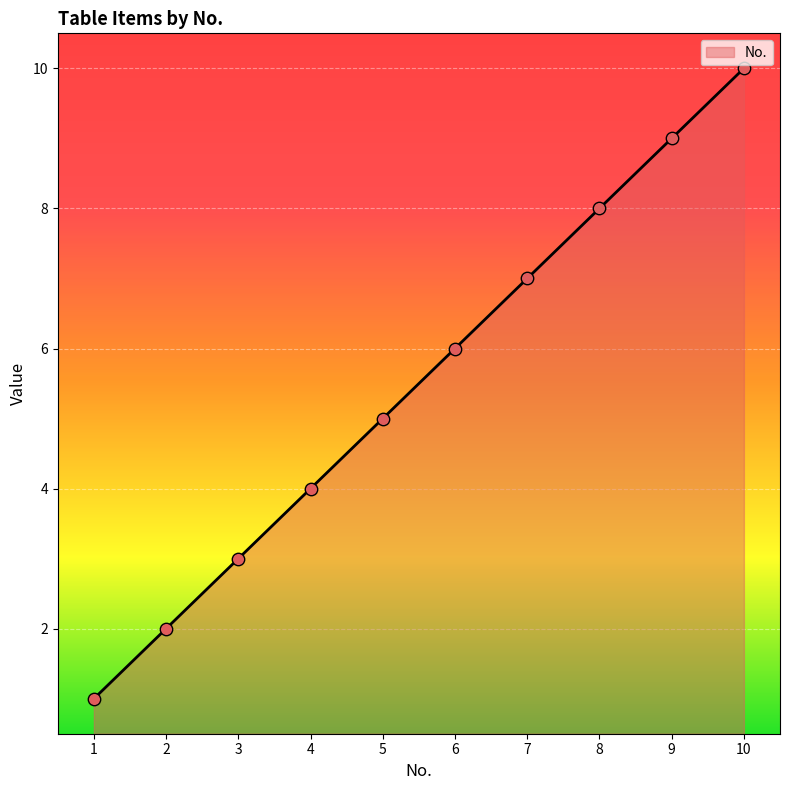

What is the ratio of the value at 10 to the value at 7?

1.4